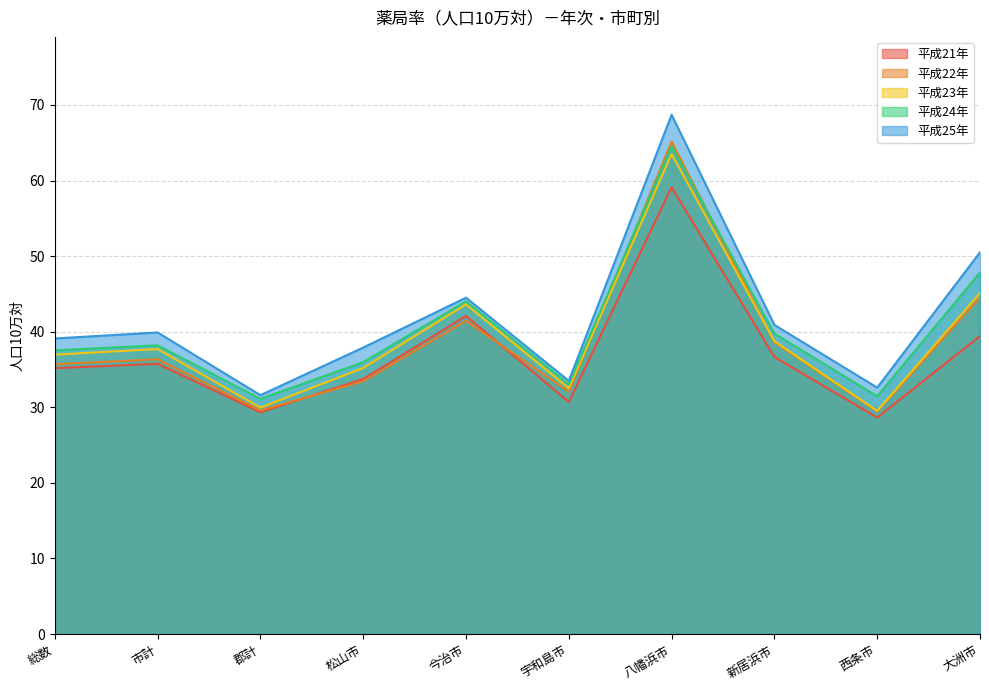

At which label does 平成23年 reach its peak?

八幡浜市